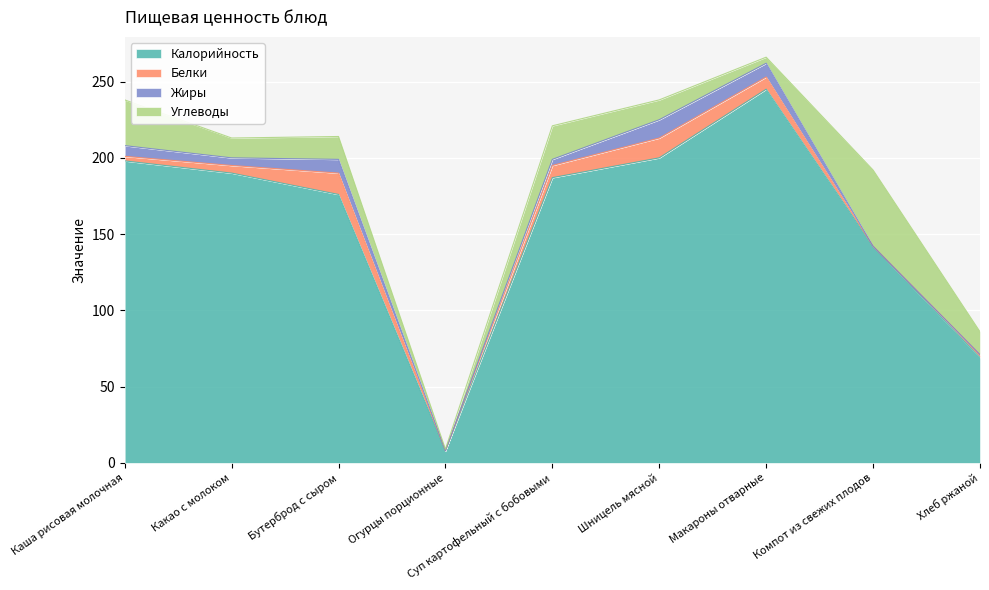

At which label does Жиры first exceed 5?

Каша рисовая молочная